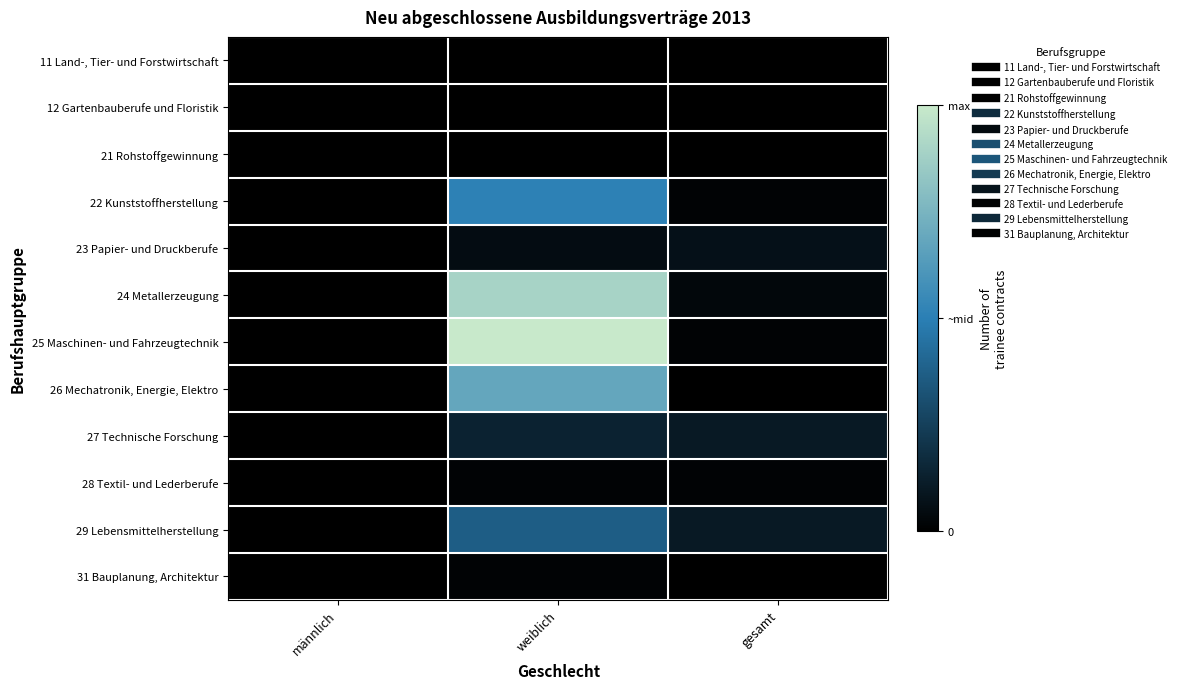

Which series has the largest range (max minus min)?

25 Maschinen- und Fahrzeugtechnik